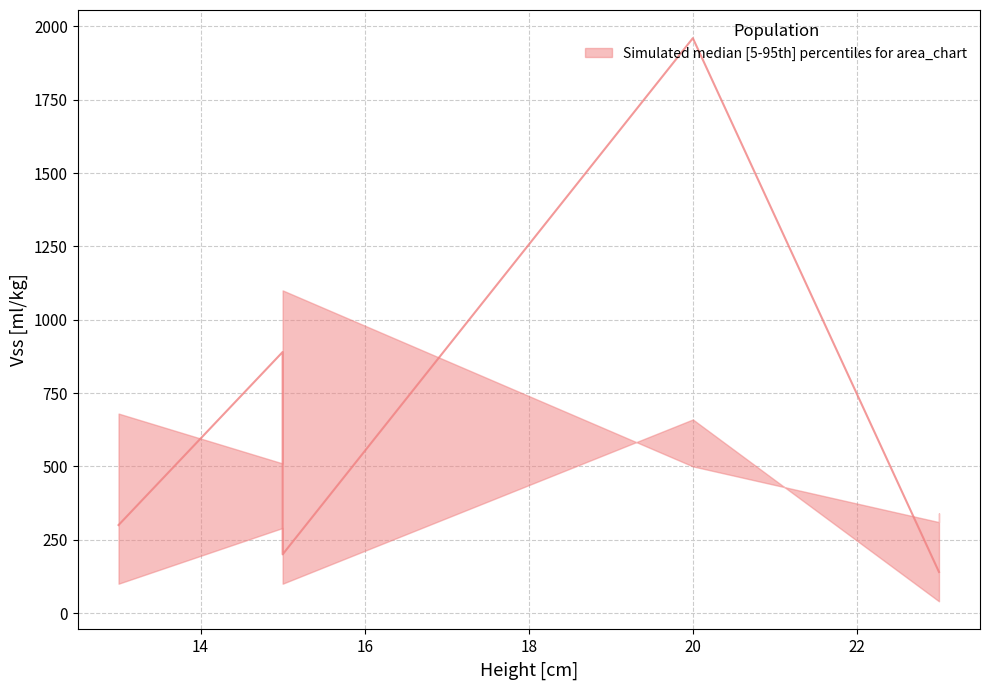

Where is the first local minimum for mid_values?

15